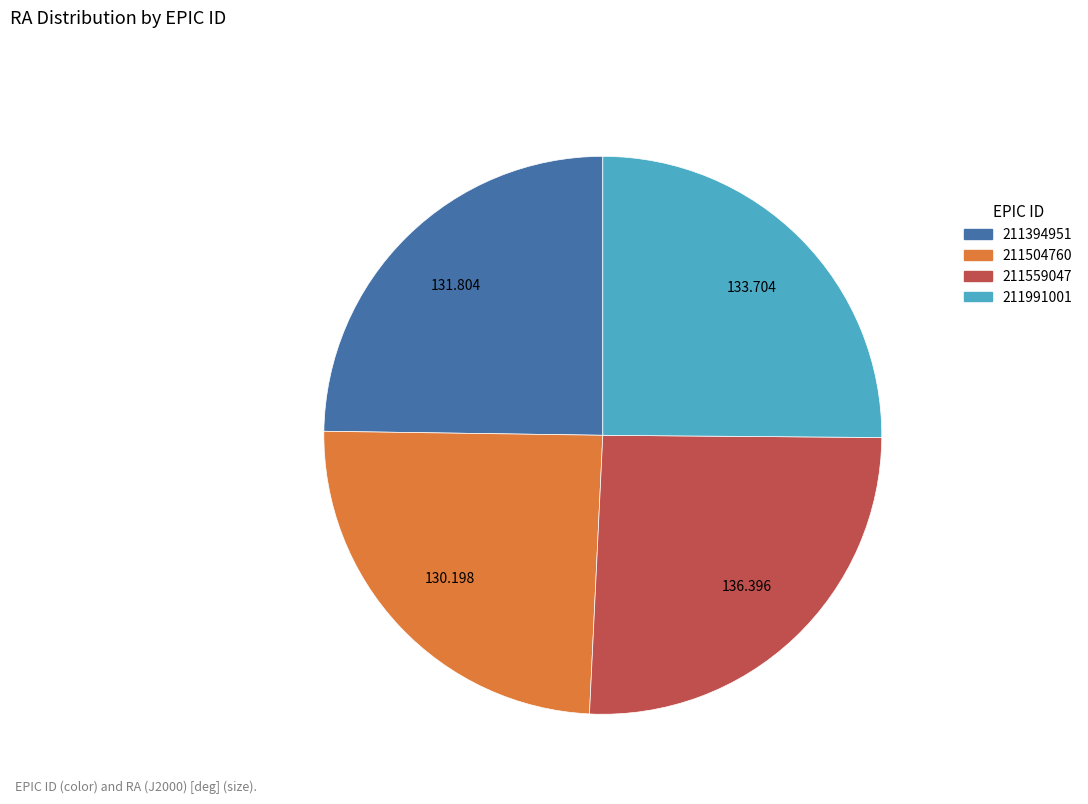

Count the number of slices in the pie.

4